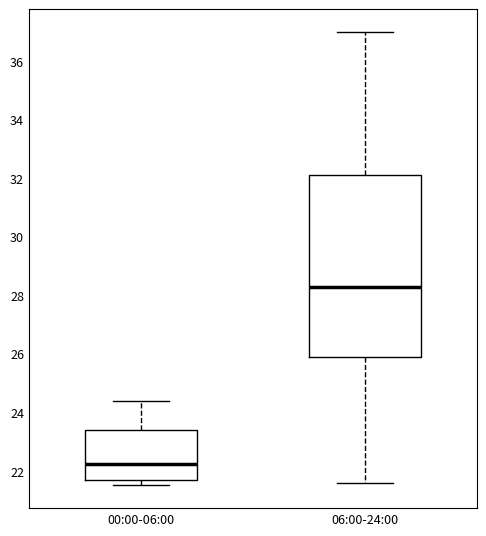

Which box is the tallest, from its lower edge to its upper edge?

06:00-24:00